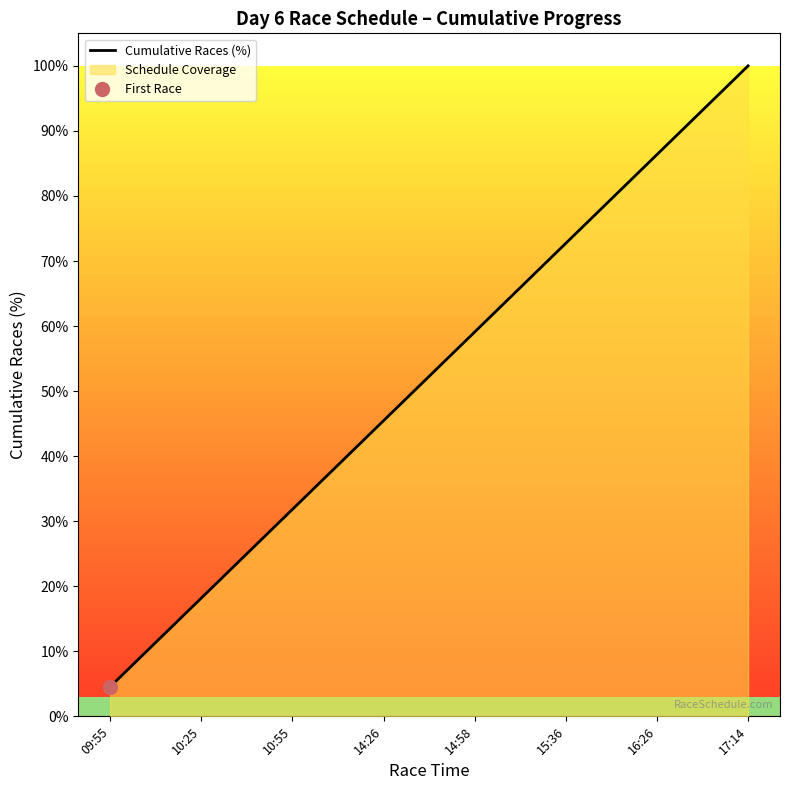

True or false: Cumulative Races (%) has a value of 1.0 at 09:55.

False